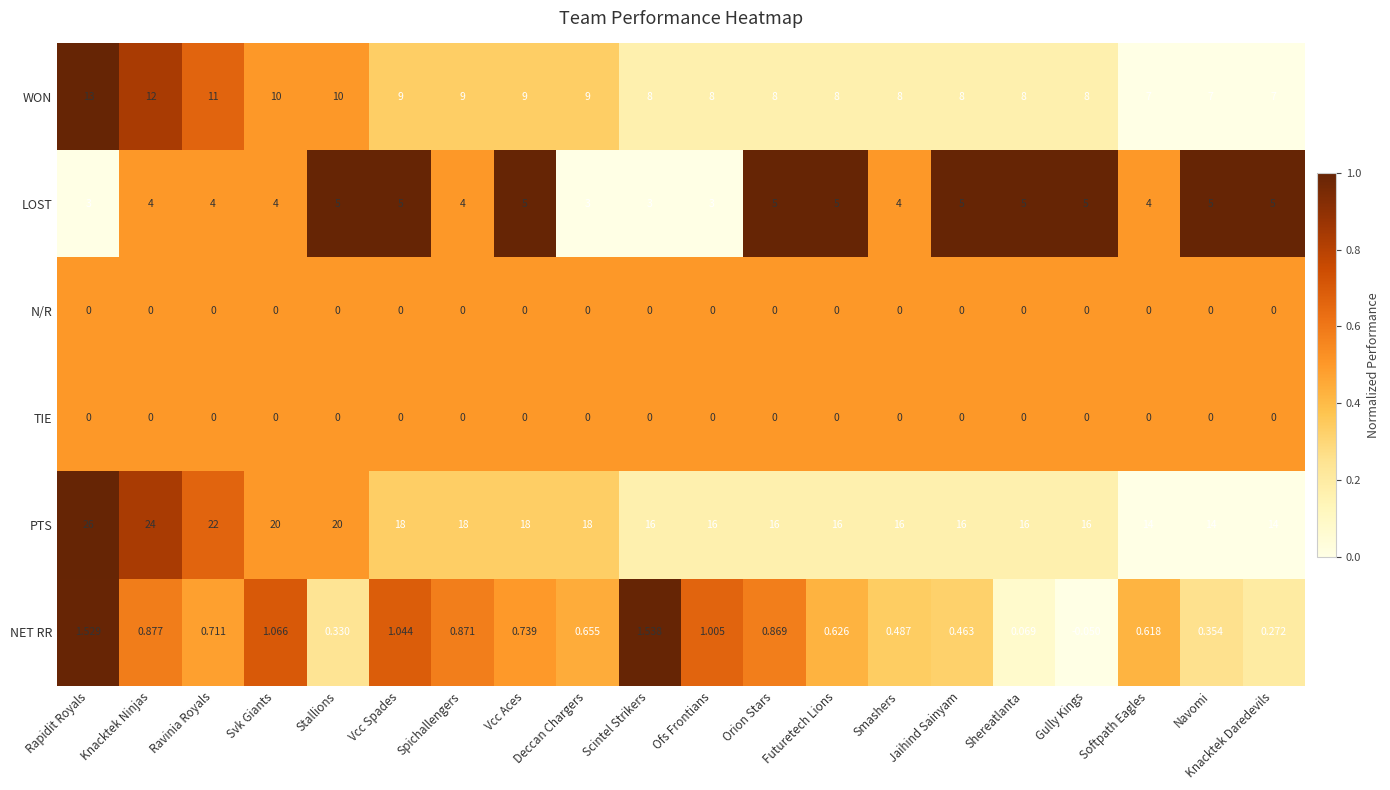

At which label does PTS first exceed 16?

Rapidit Royals